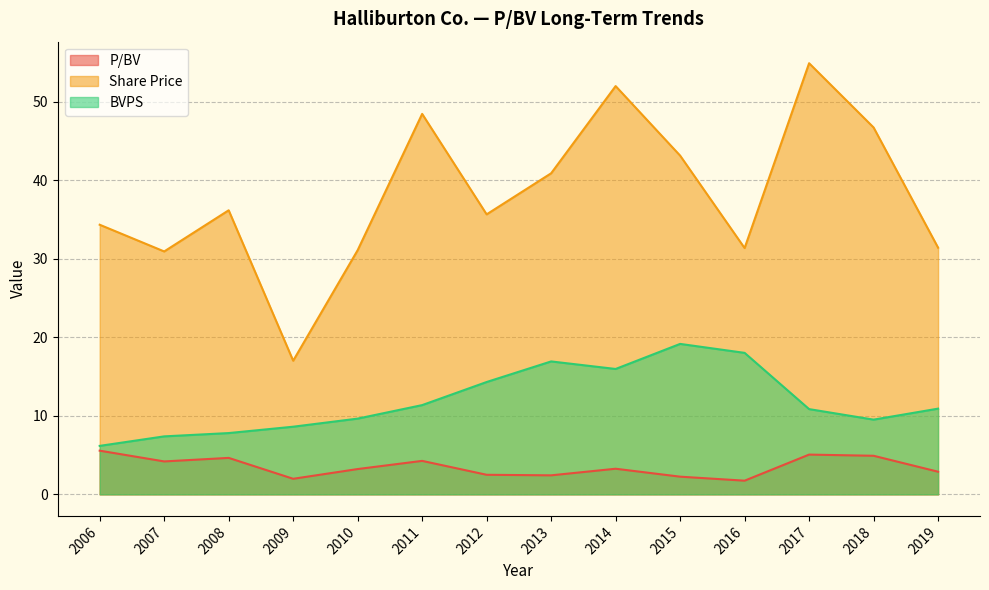

How many interior local peaks does the P/BV series have?

4